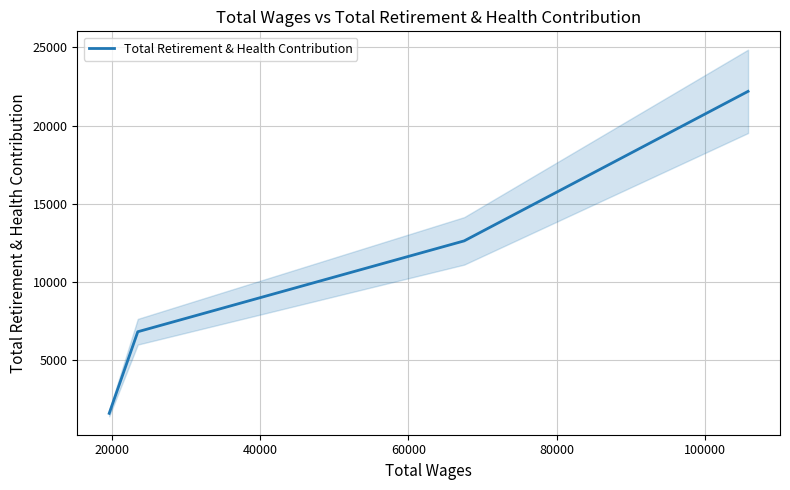

What is the lowest value of the Total Retirement & Health Contribution series?

1623